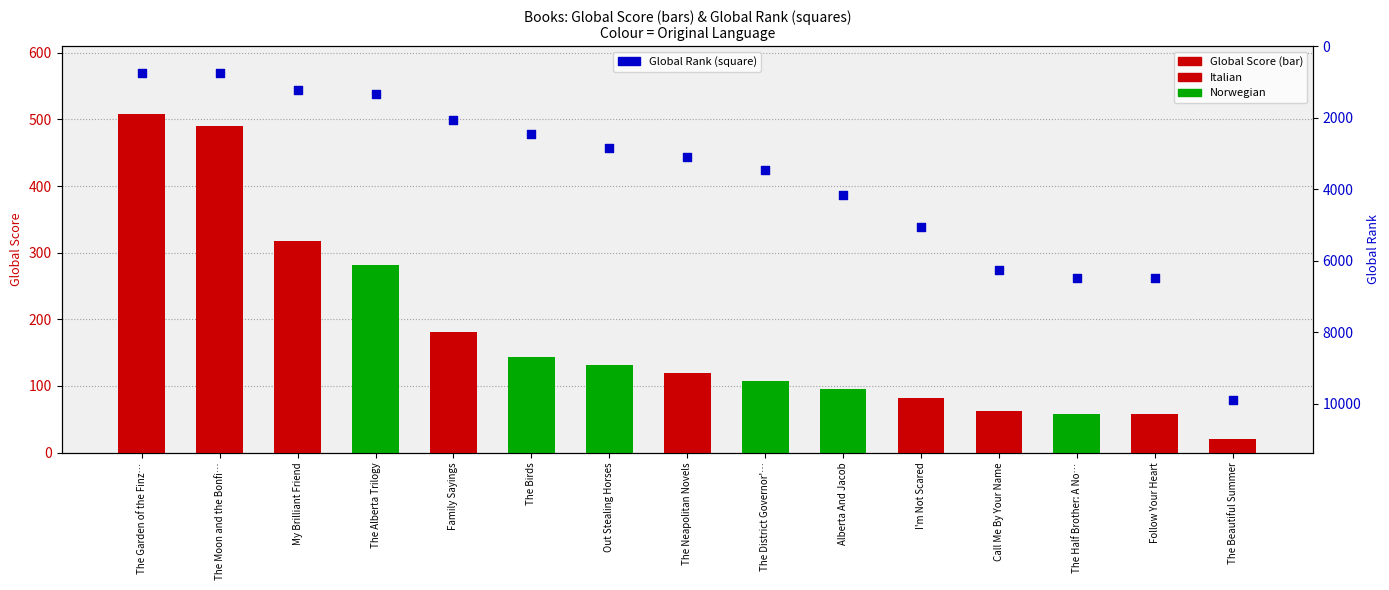

At which category is the sum across all series the highest?

The Beautiful Summer